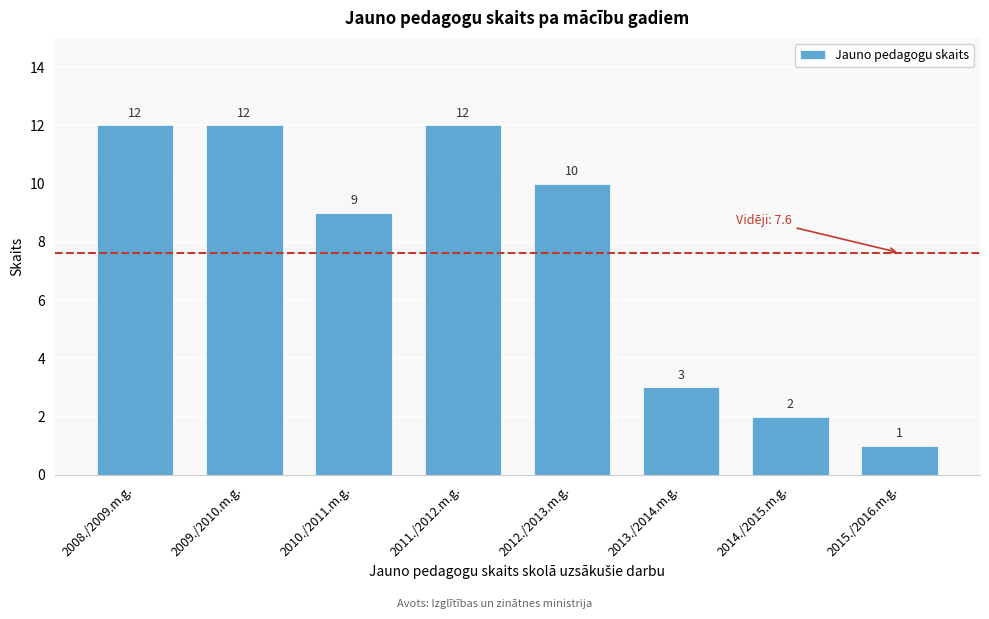

Reading right to left, list all the values displayed in this chart.

1	2	3	10	12	9	12	12